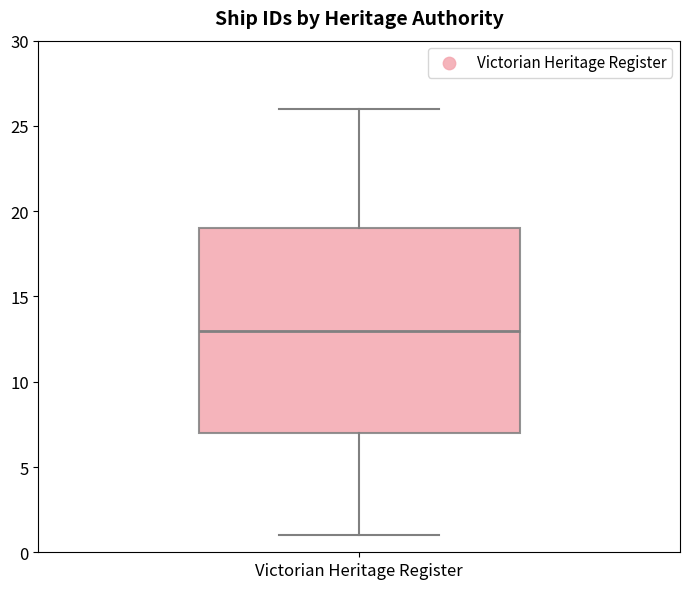

Where does the median line of the box for Victorian Heritage Register sit on the y-axis? The values are not printed on the chart, so give them approximately, as read against the axis.

13